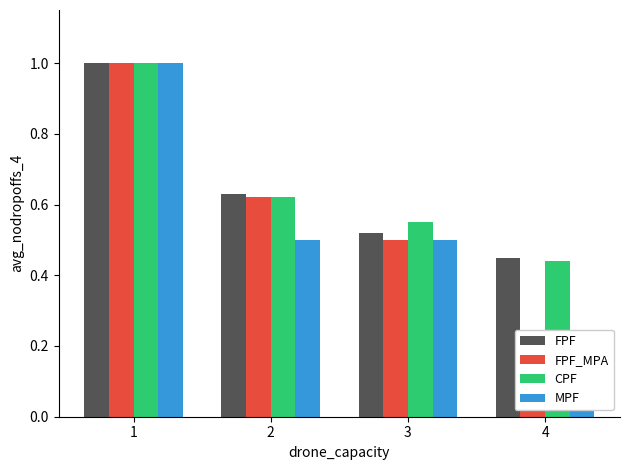

True or false: MPF has a value of 1.3 at 1.

False